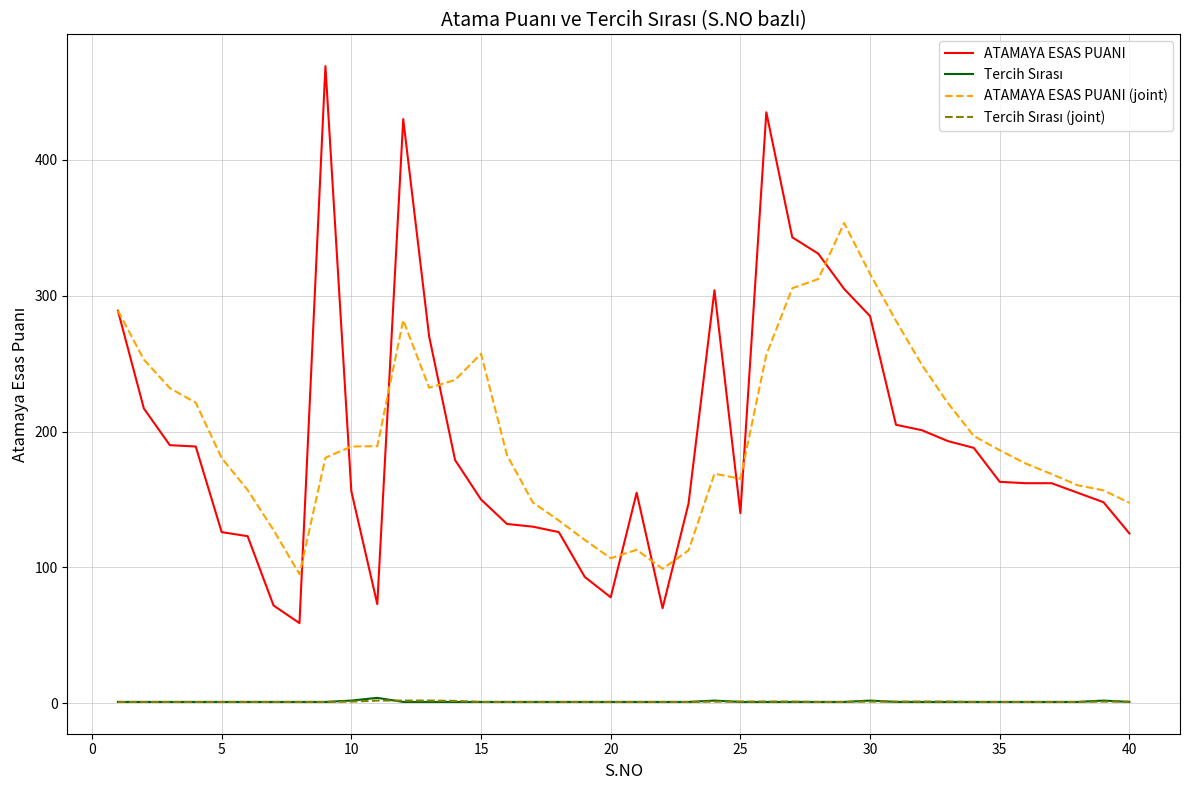

What is the minimum value for ATAMAYA ESAS PUANI (joint)?

95.0